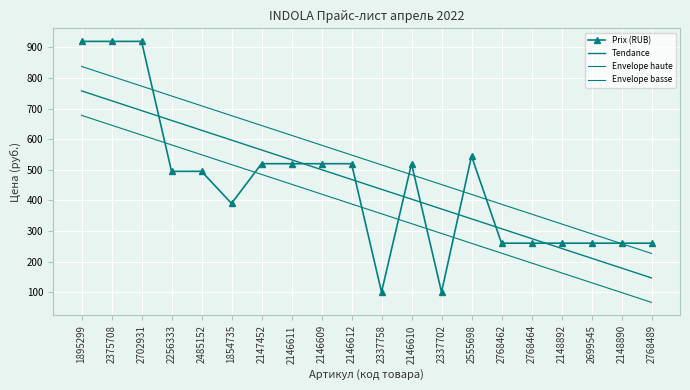

What is the total value across all series at 2337758?

1408.5